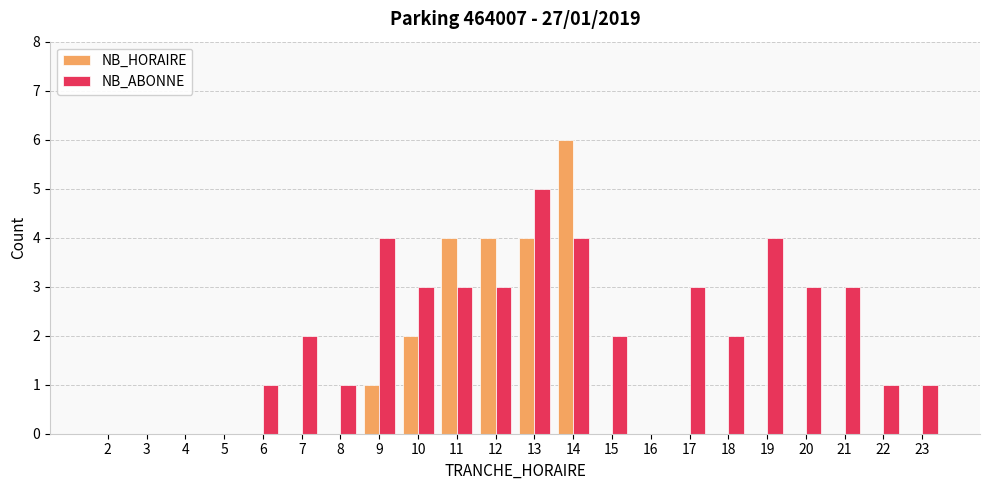

What is the maximum value shown in the chart?

6